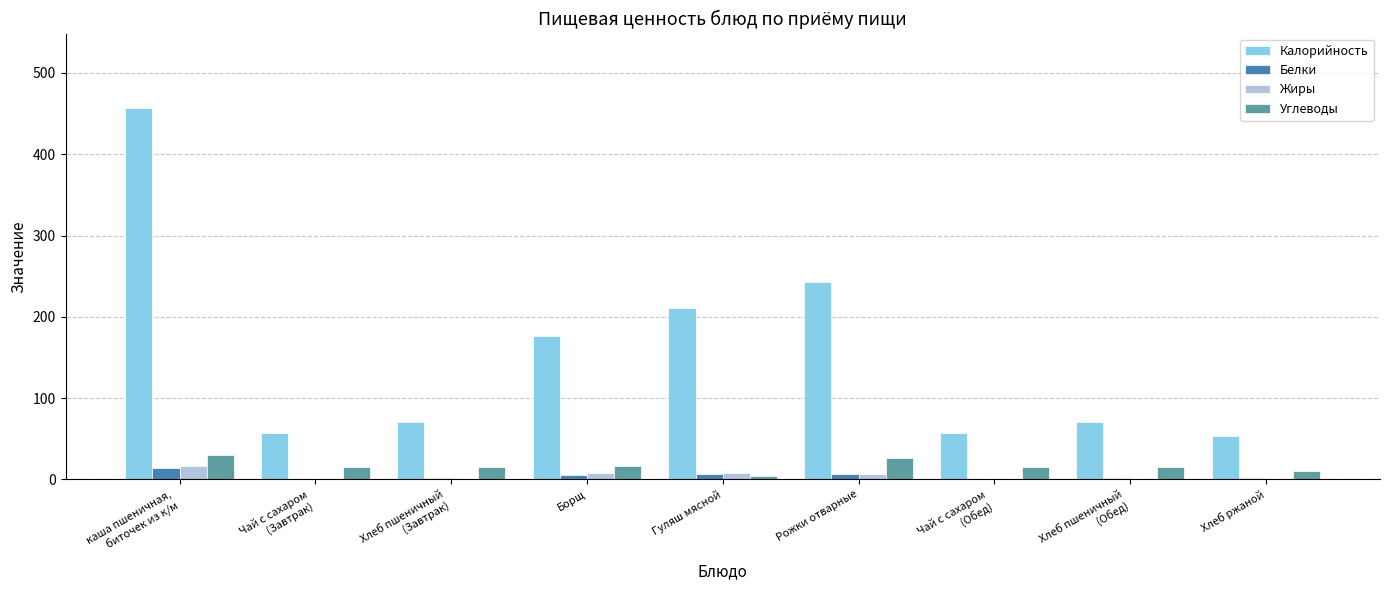

Which series has the largest total across all categories?

Калорийность